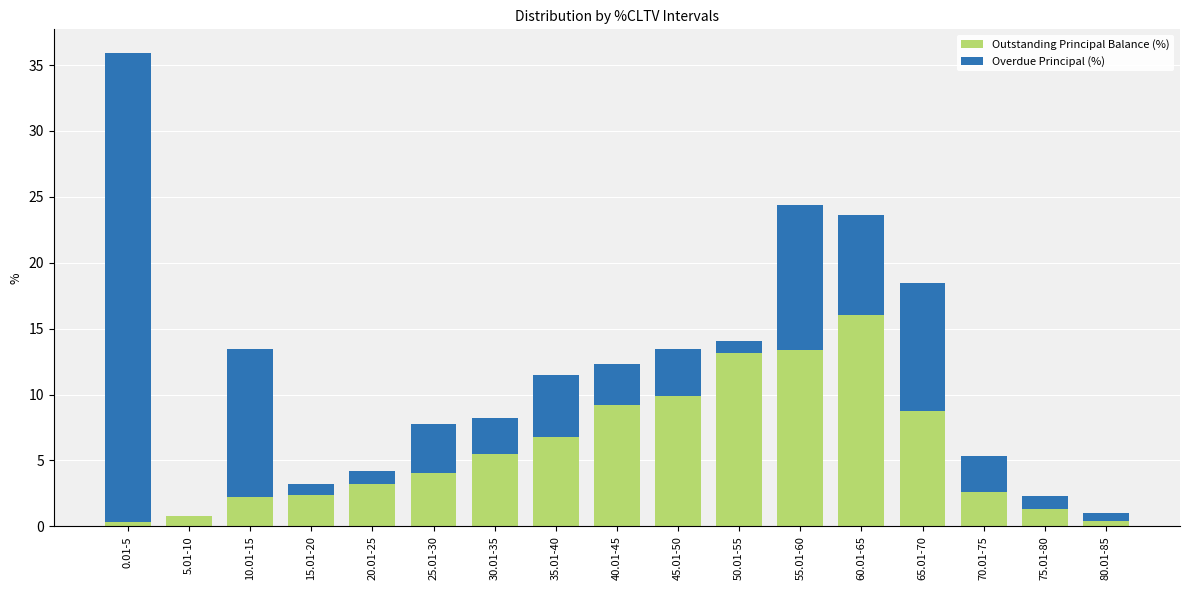

At which category is the sum across all series the highest?

0.01-5